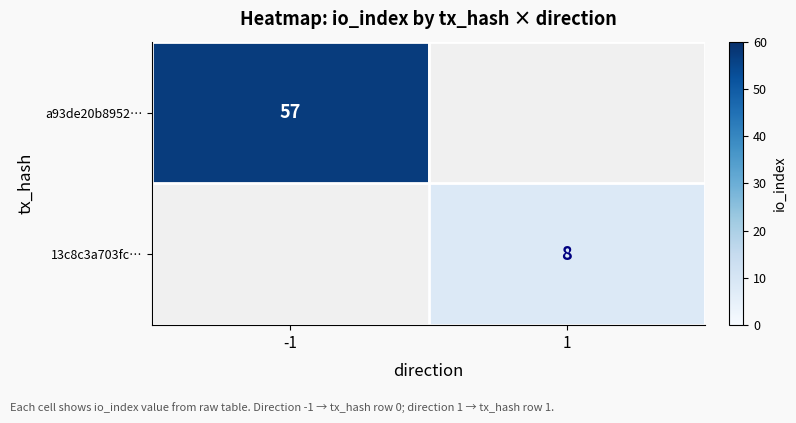

What is the difference between the maximum and minimum values in the 13c8c3a703fc… series?

8